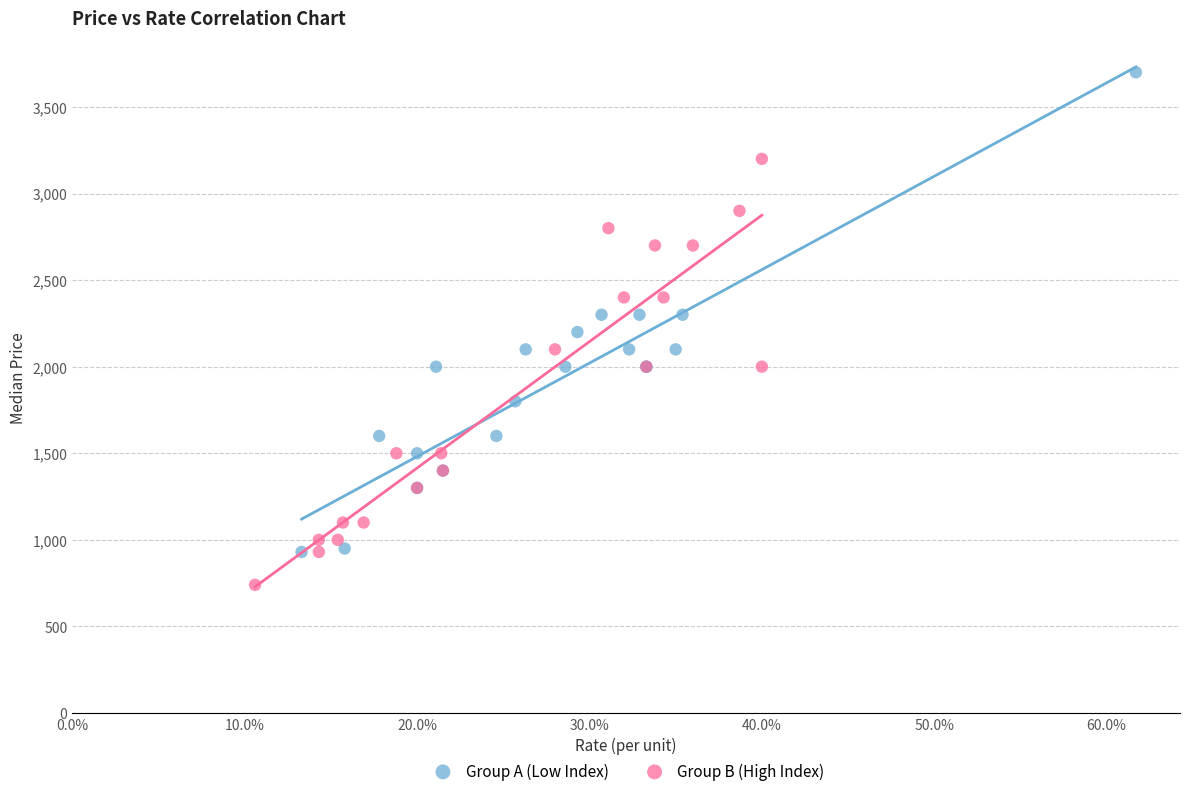

Which series reaches the minimum Y coordinate?

Group B (High Index)